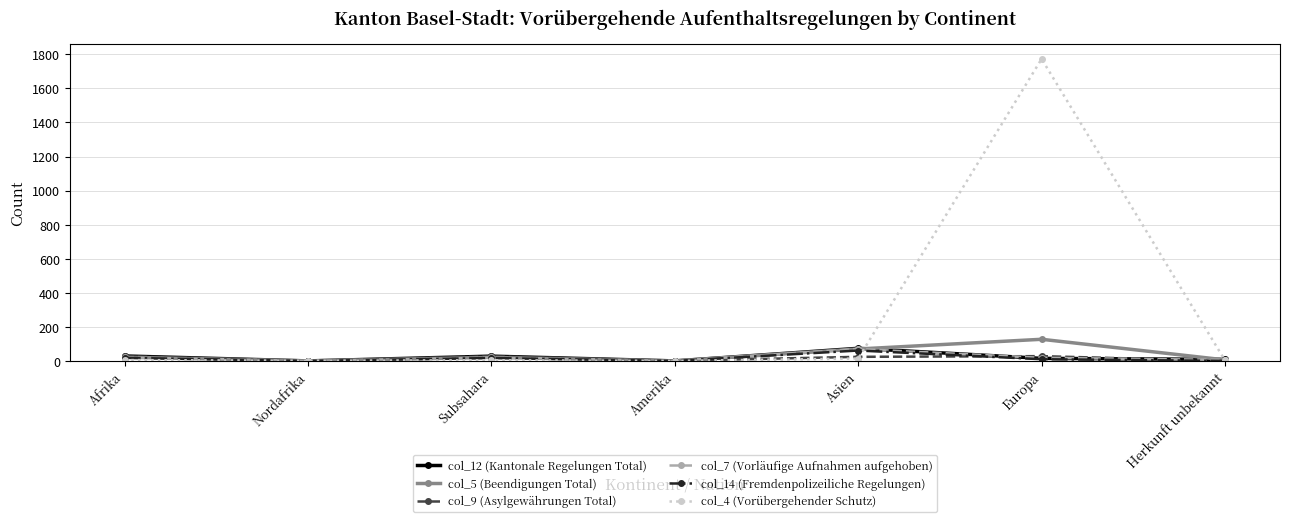

At how many categories does at least one series exceed 1437?

1